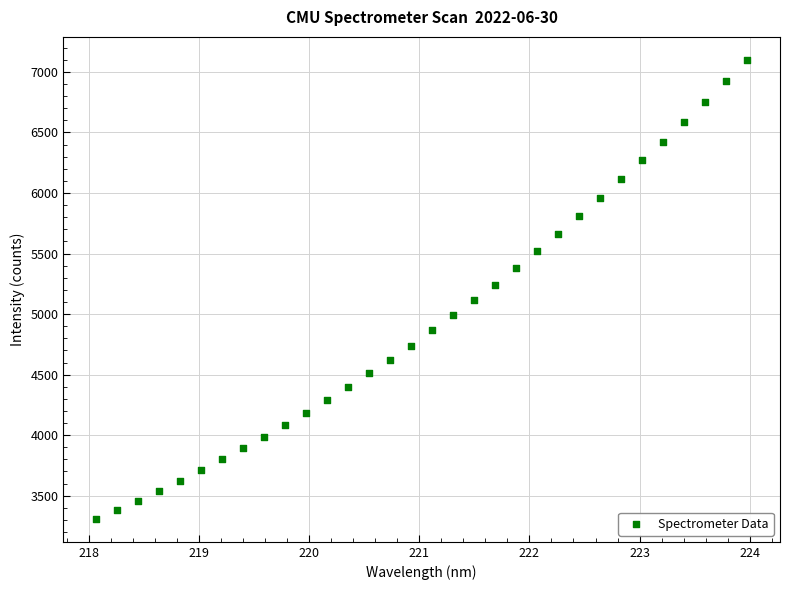

What is the range of Y values (max minus min)?

3790.9